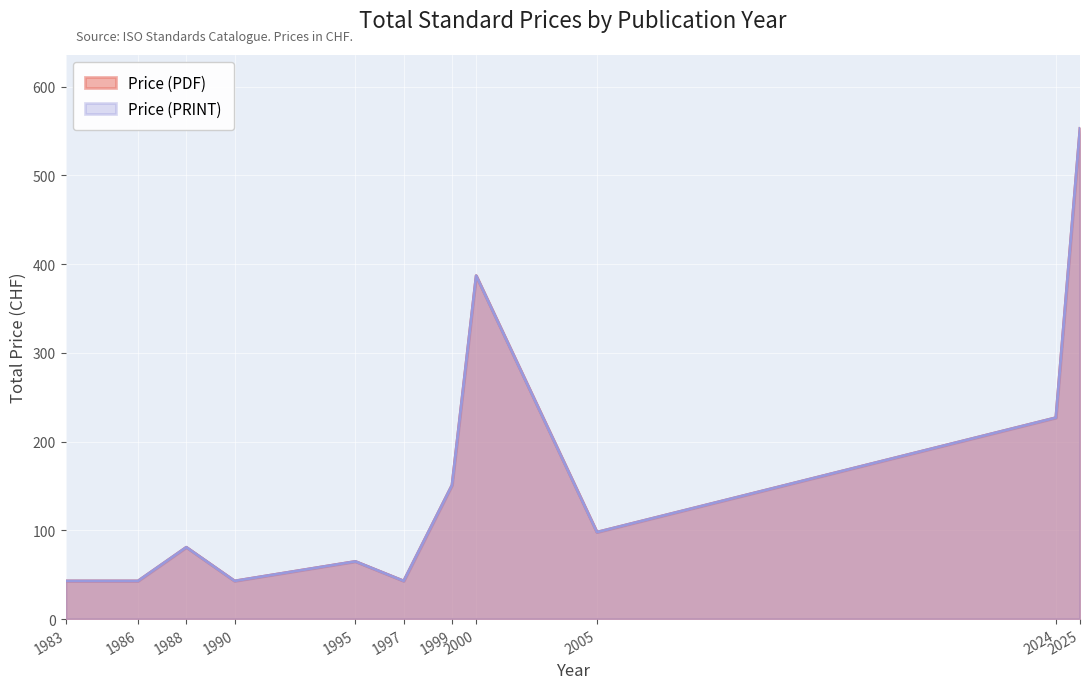

Where is the first local maximum for Price (PRINT)?

1988